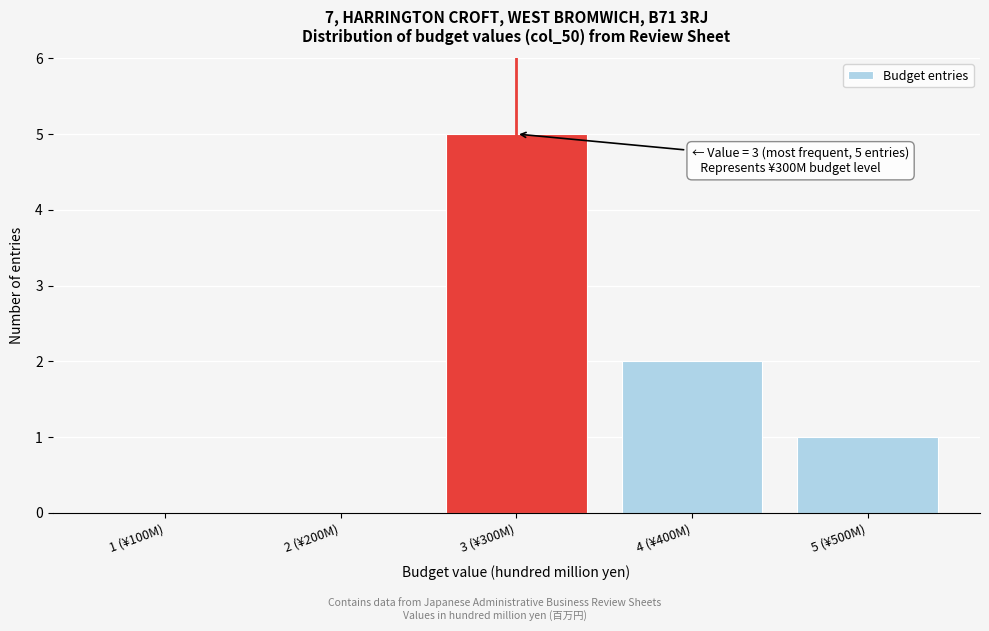

Reading left to right, transcribe all the data shown in this chart.

1 (¥100M)=0	2 (¥200M)=0	3 (¥300M)=5	4 (¥400M)=2	5 (¥500M)=1